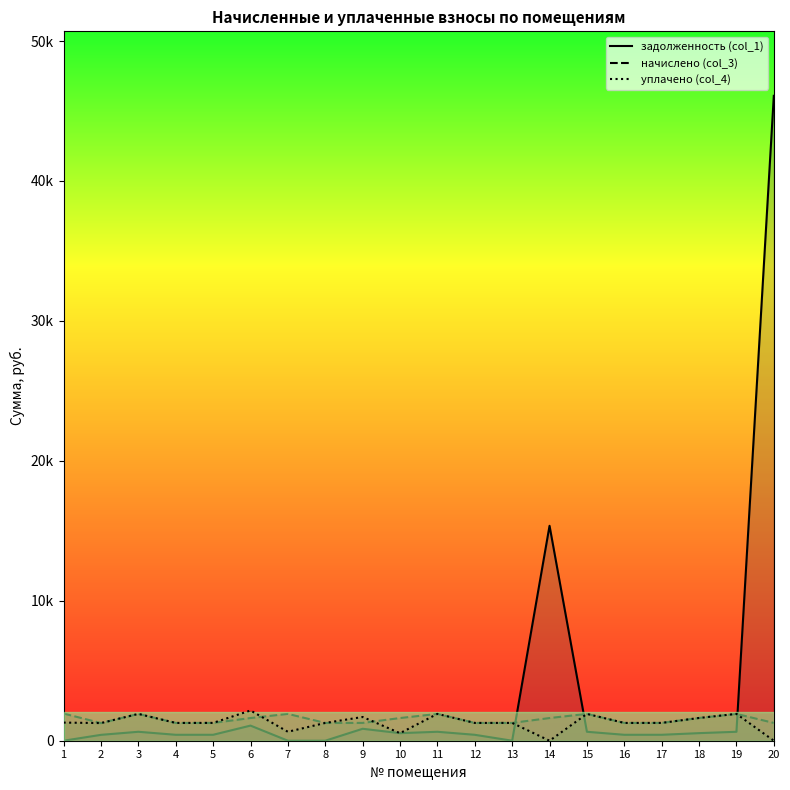

What is the value of the задолженность (col_1) point at the 9th from the left?

854.1